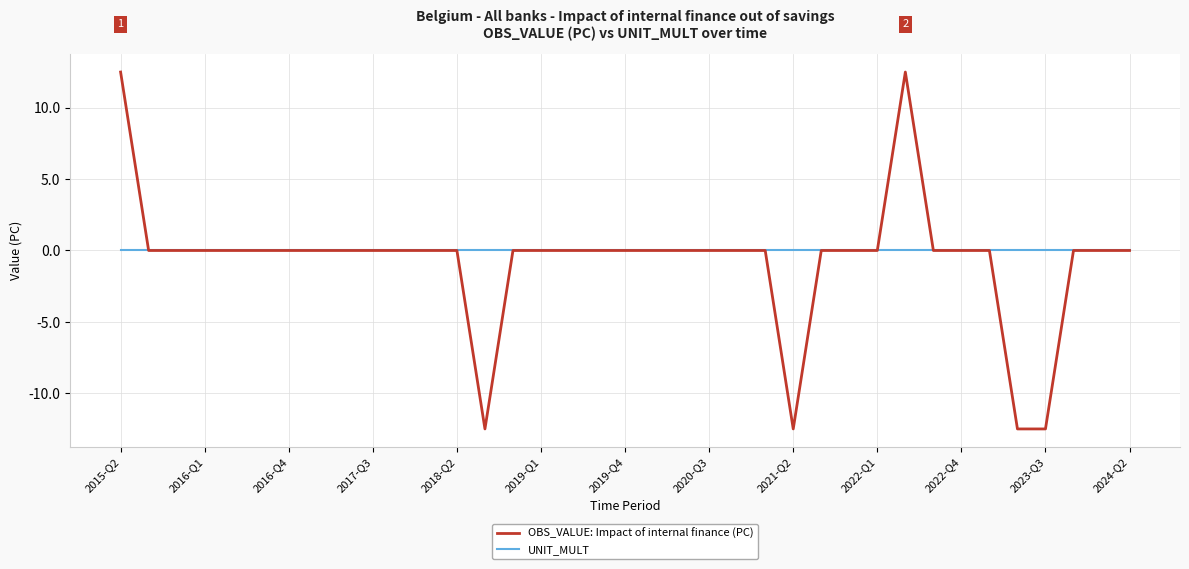

What is the minimum value for OBS_VALUE: Impact of internal finance (PC)?

-12.5